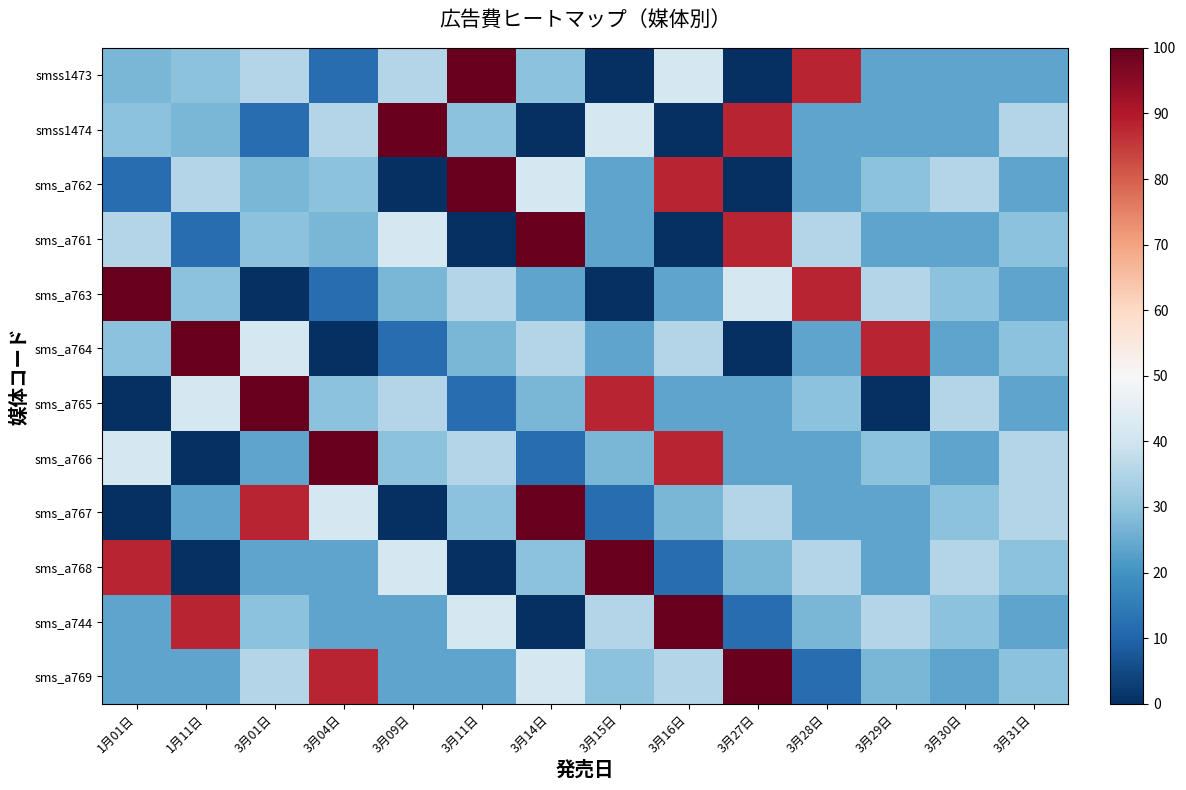

At 3月30日, list the series in order from smallest to largest.

smss1473, smss1474, sms_a761, sms_a764, sms_a766, sms_a769, sms_a763, sms_a767, sms_a744, sms_a762, sms_a765, sms_a768